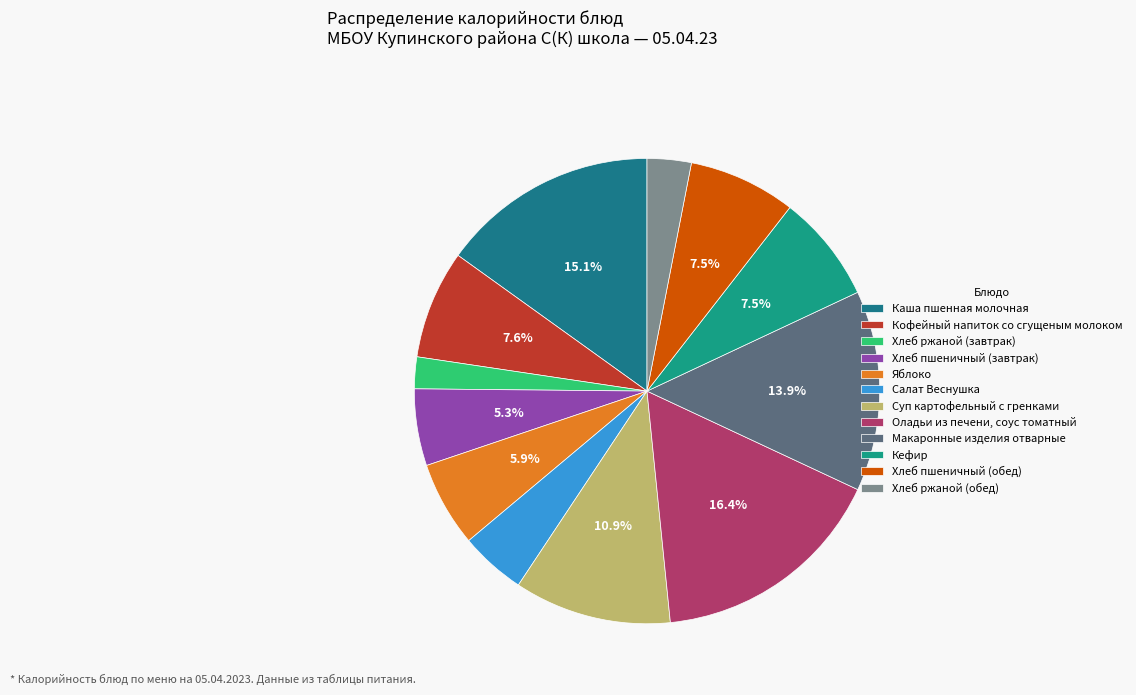

Which slice is the largest?

Оладьи из печени, соус томатный